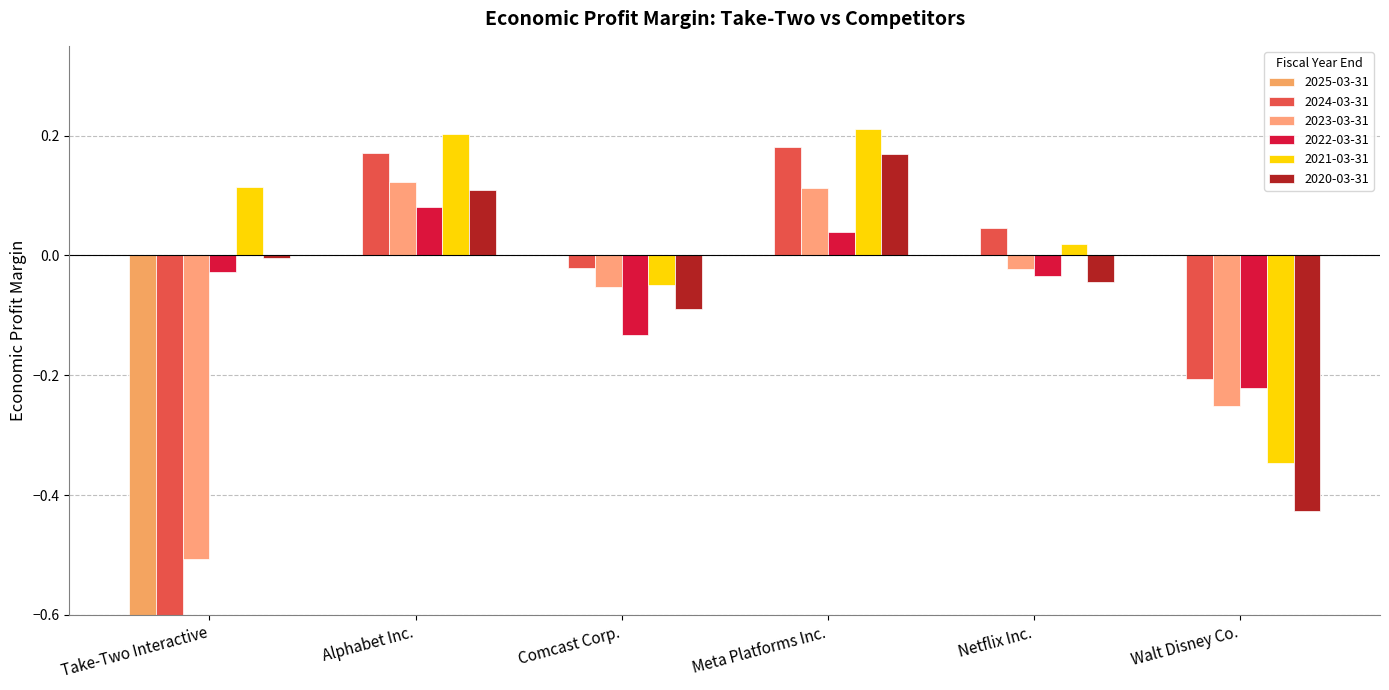

Read the 2020-03-31 value at Walt Disney Co..

-0.4